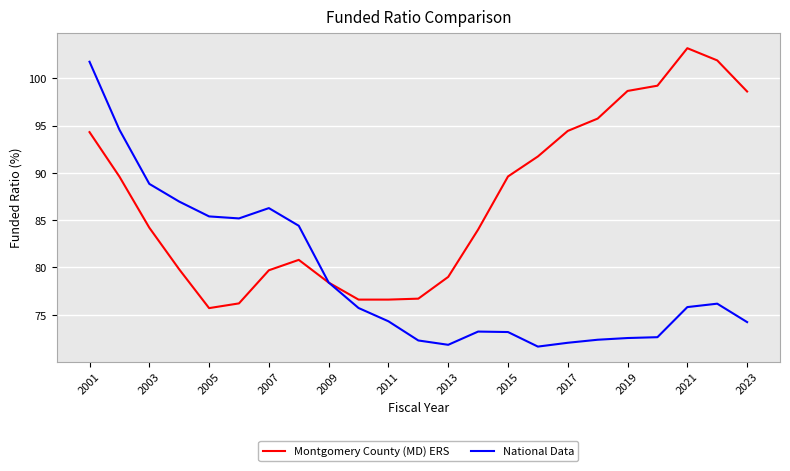

What are all the series names shown in the legend?

Montgomery County (MD) ERS, National Data